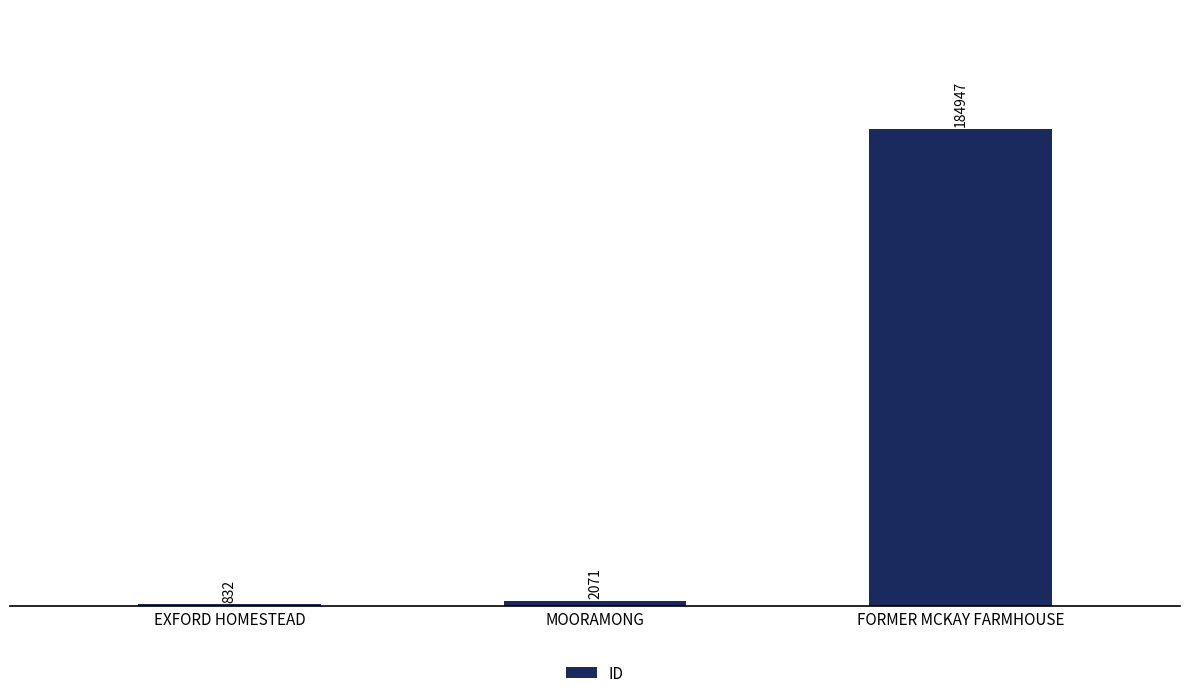

The chart shows a value of 832 at EXFORD HOMESTEAD. True or false?

True